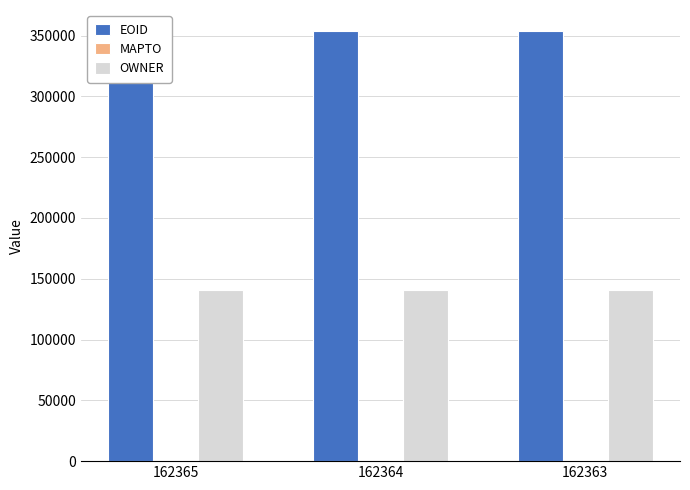

How many data points does each series have?

3